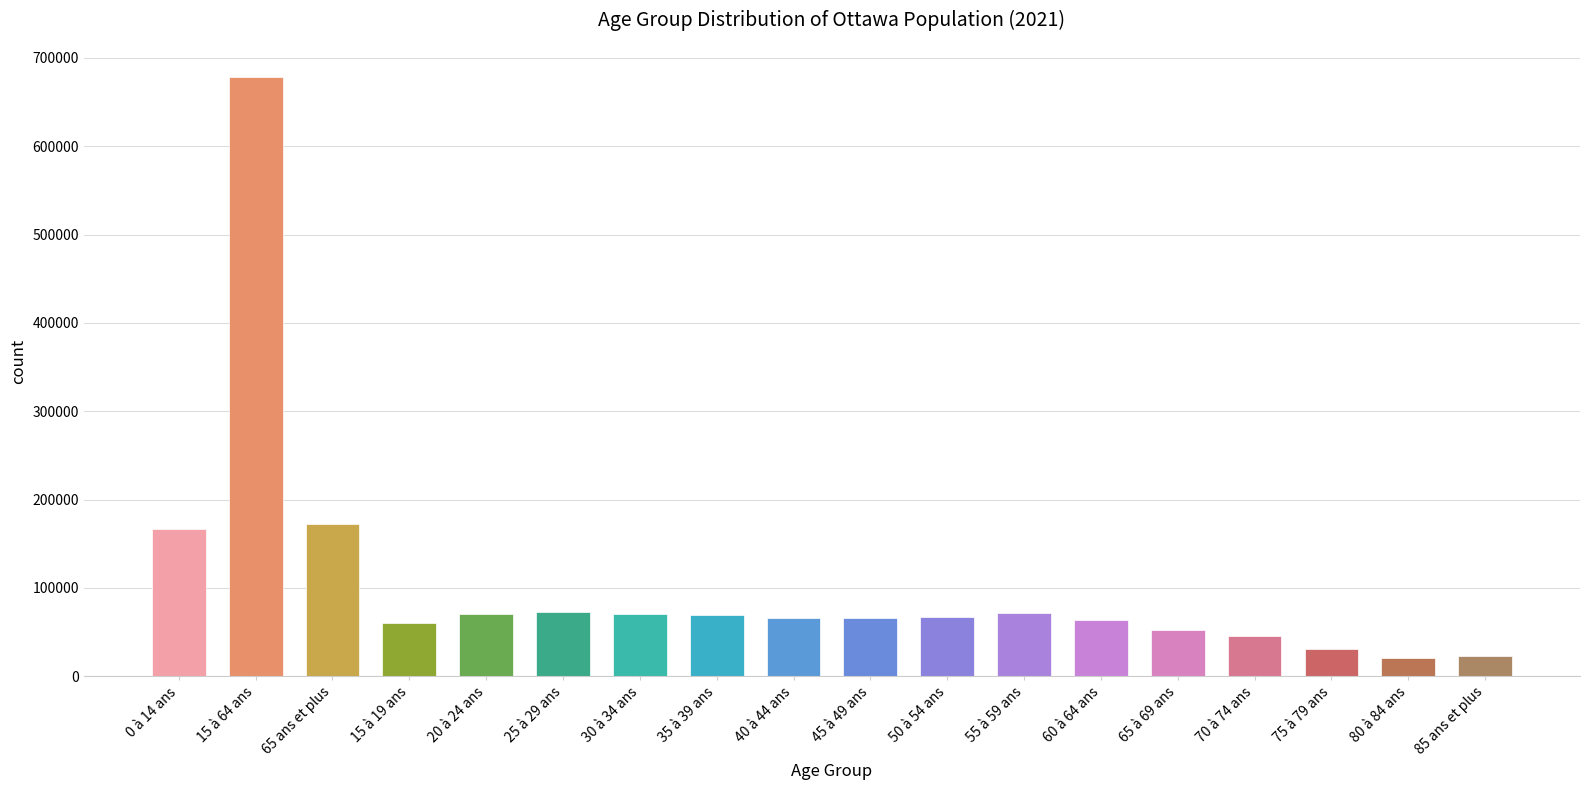

What position from the right is 15 à 19 ans?

15